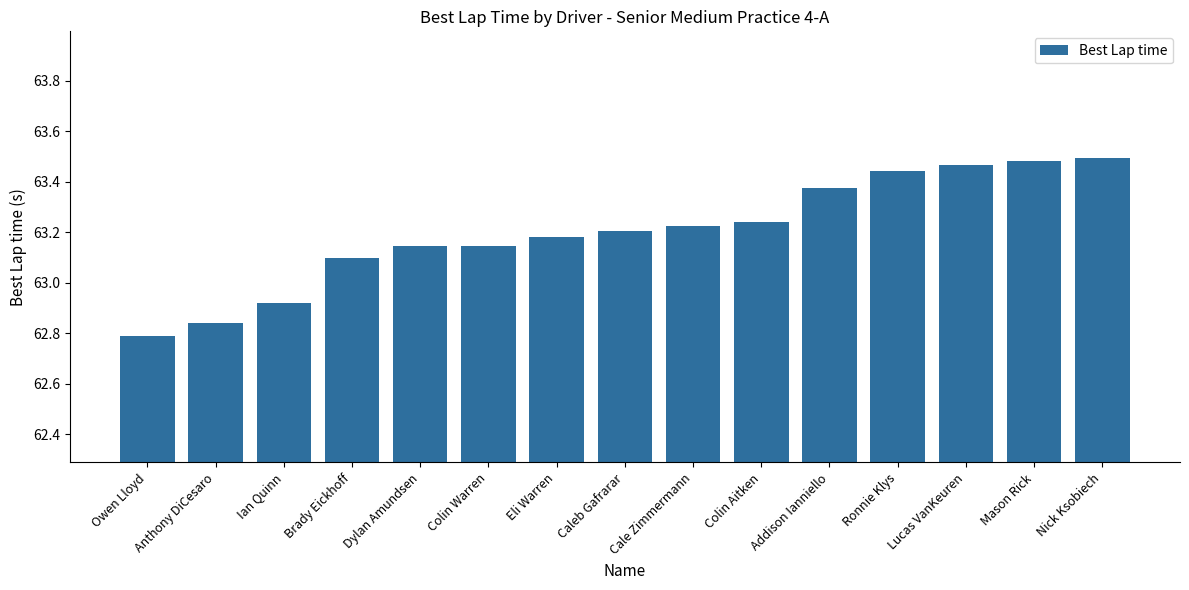

How many data points does each series have?

15